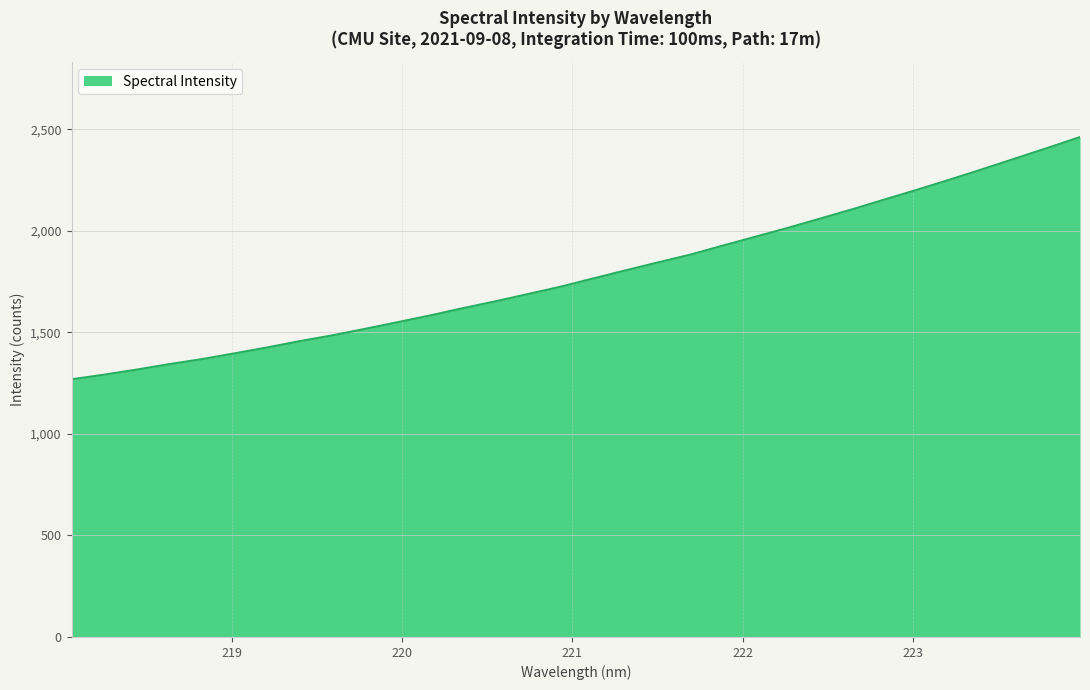

What is the minimum value shown in the chart?

1268.8